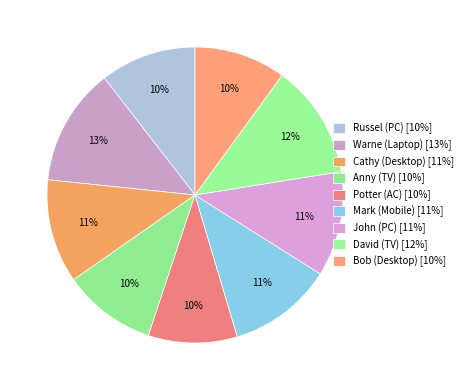

True or false: Cathy (Desktop) accounts for 23% of the total.

False